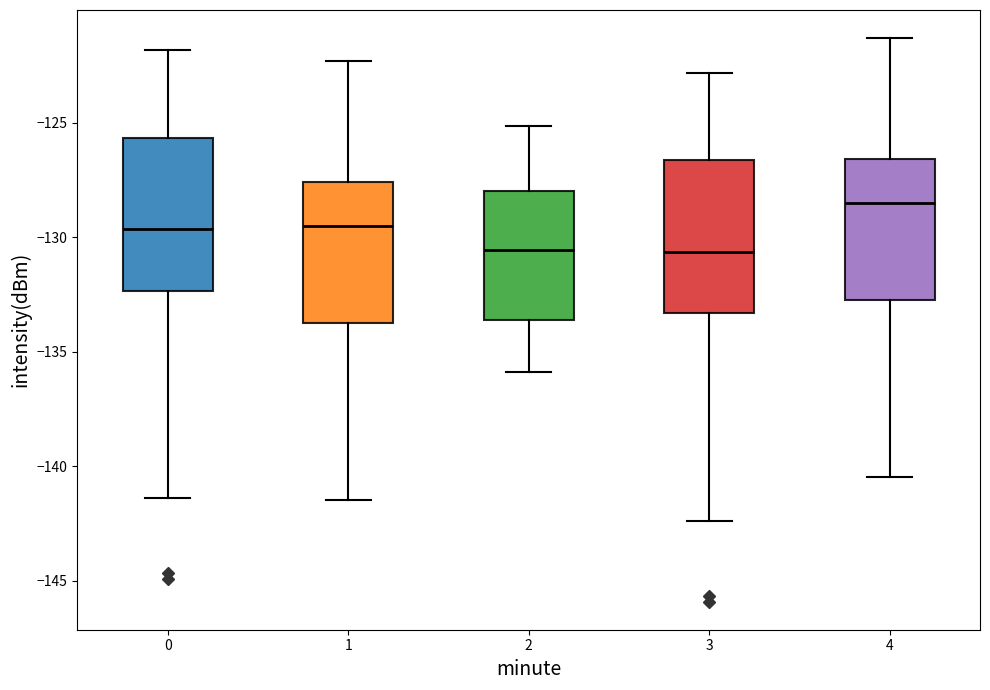

Reading left to right, transcribe this box plot: for each box, give where its median line is, the range the box spans, and where its two whiskers end, as read against the y-axis. The values are not printed on the chart, so give them approximately, as read against the axis.

0: median -129.5, box -132.5 to -125.5, whiskers -141.5 to -122.0
1: median -129.5, box -133.5 to -127.5, whiskers -141.5 to -122.5
2: median -130.5, box -133.5 to -128.0, whiskers -136.0 to -125.0
3: median -130.5, box -133.5 to -126.5, whiskers -142.5 to -123.0
4: median -128.5, box -132.5 to -126.5, whiskers -140.5 to -121.5